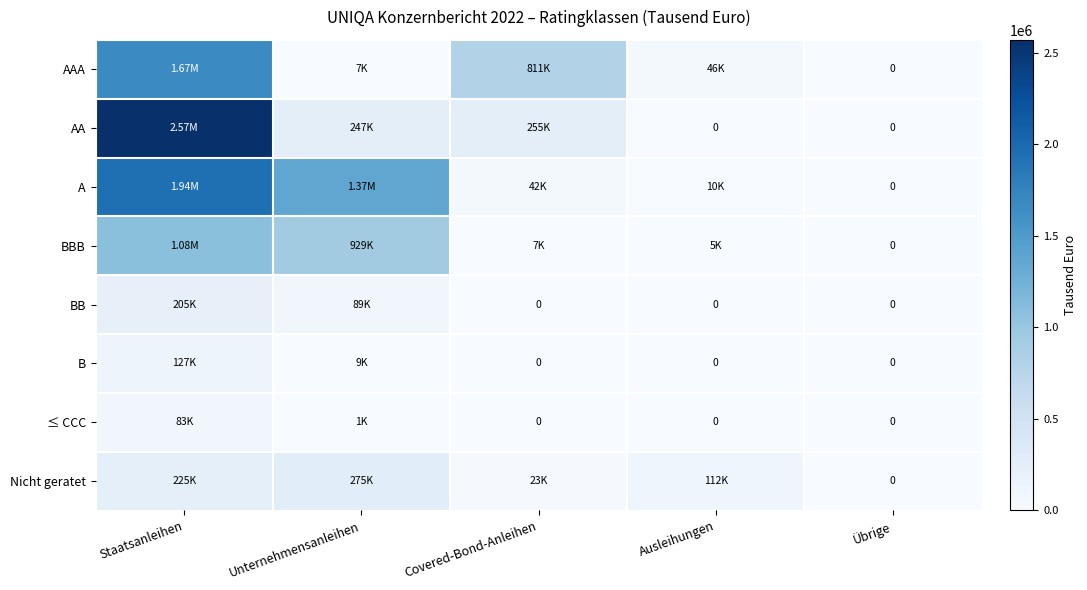

What is the difference between the maximum and minimum values in the BBB series?

1078215